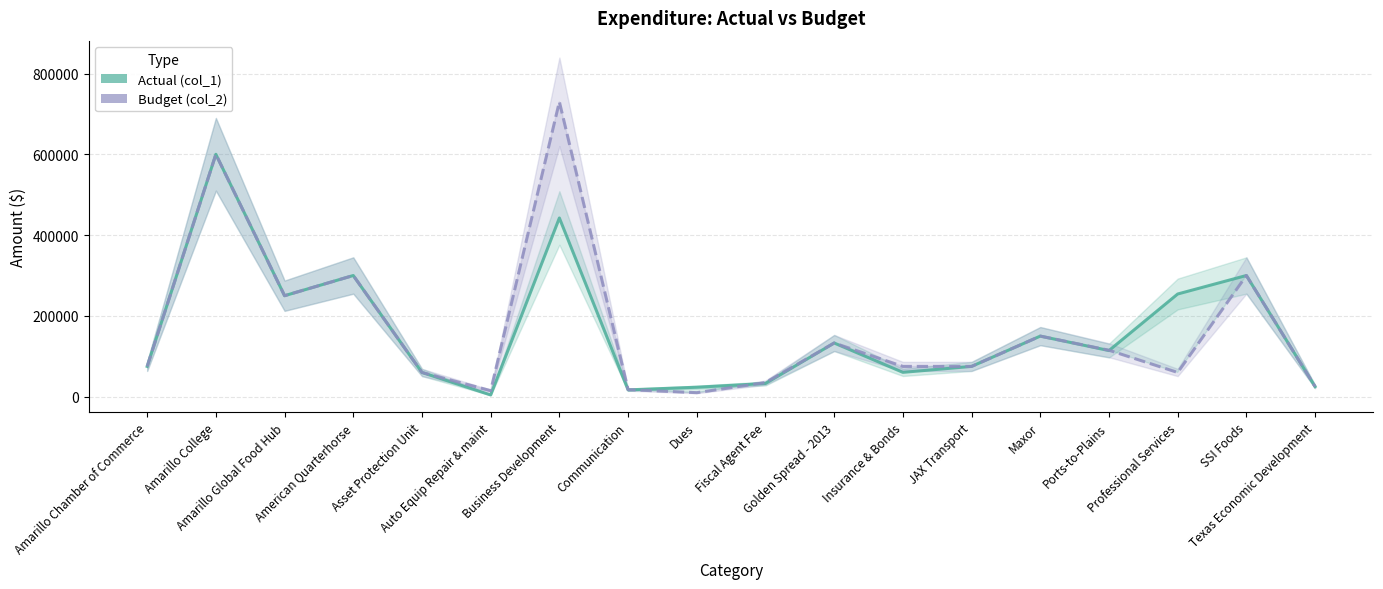

What is the label of the 11th point from the right?

Communication